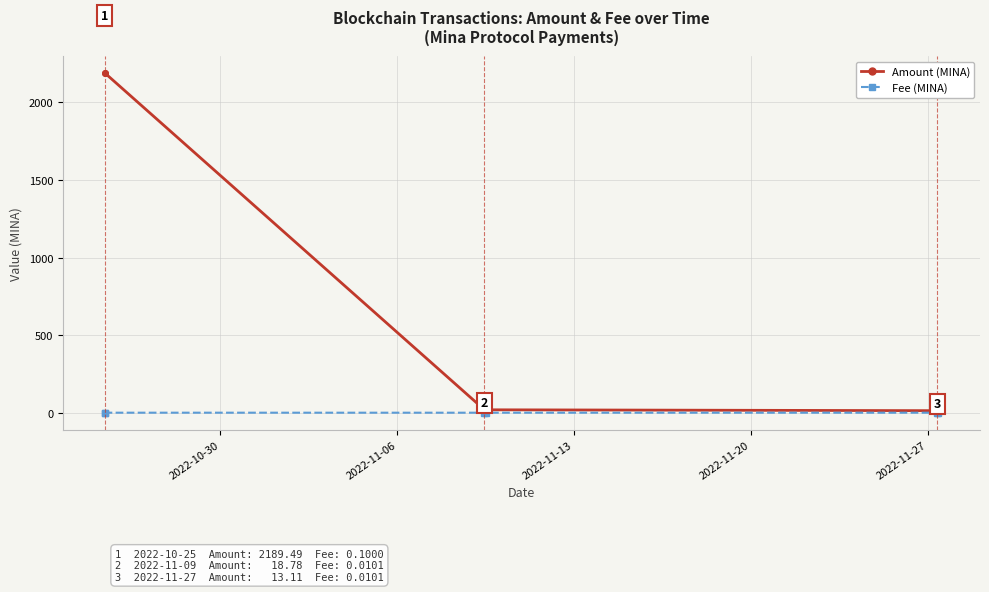

Which series has the widest spread of values?

Amount (MINA)